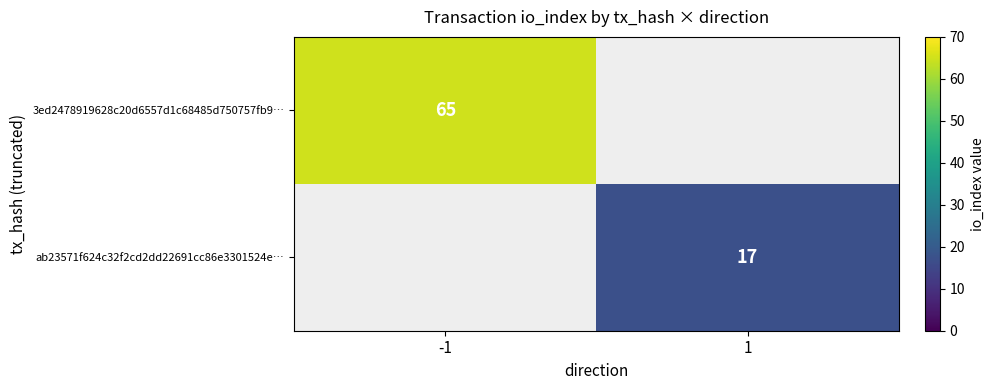

The ab23571f624c32f2cd2dd22691cc86e3301524e… series shows 17 at 1. True or false?

True